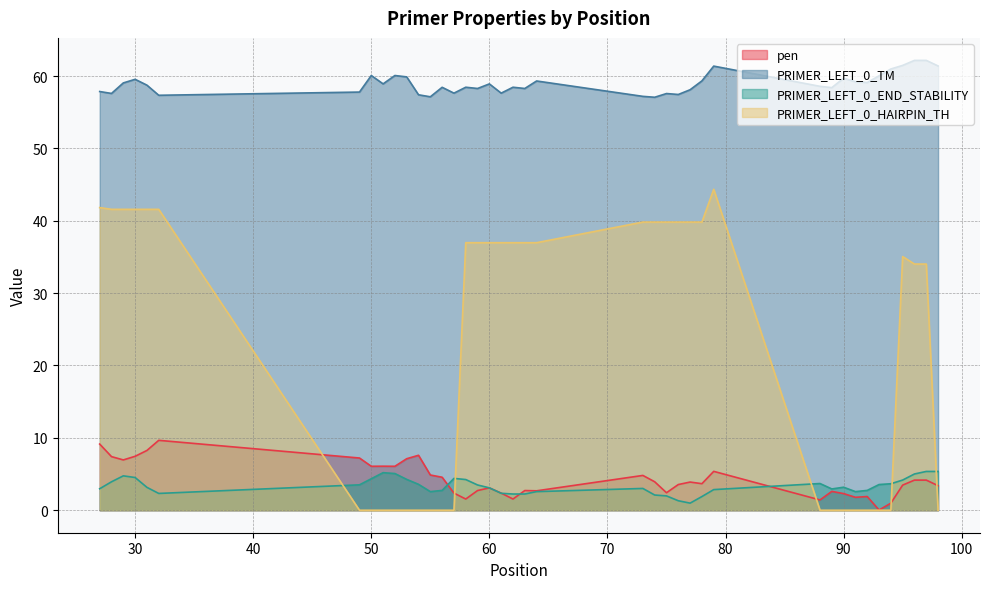

At which label does PRIMER_LEFT_0_TM reach its peak?

96